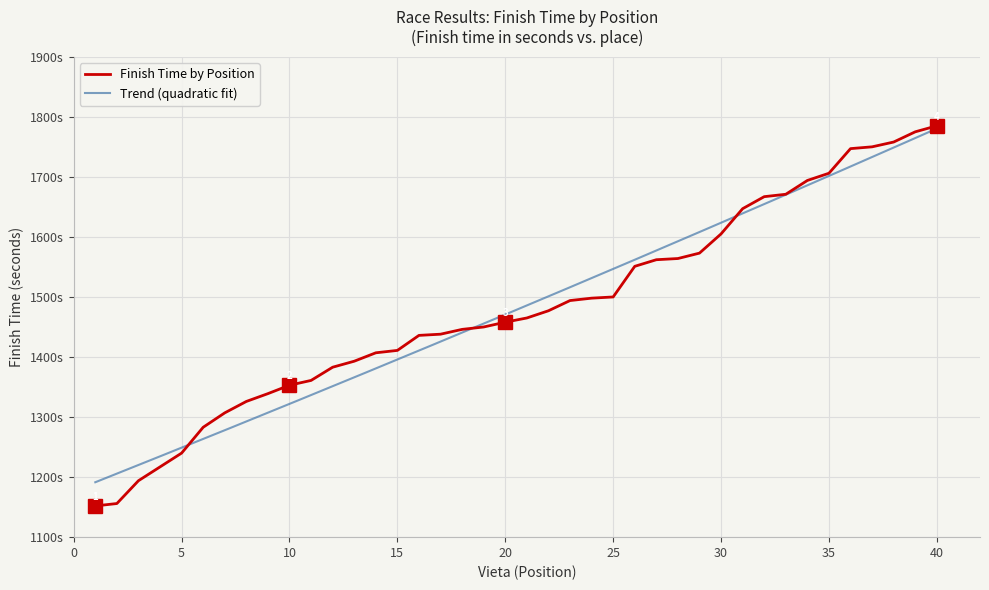

How many values exceed 1465?

19